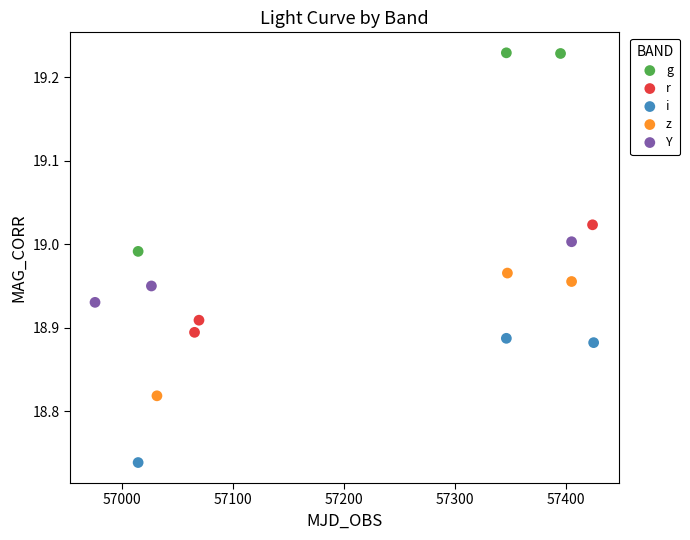

Which series contains the lowest Y value?

i